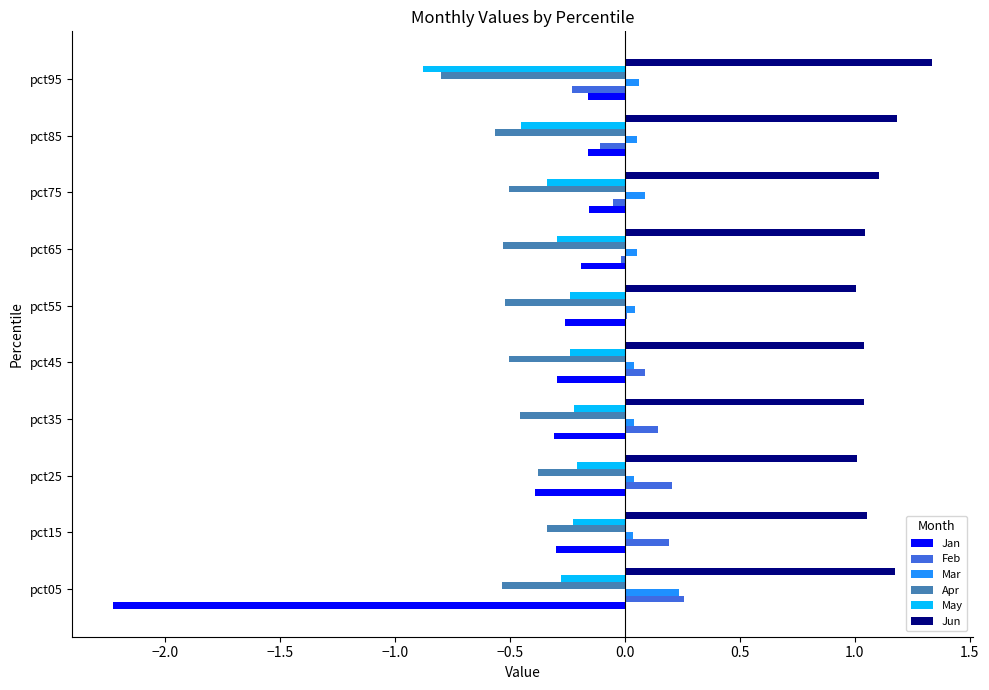

At which category does the chart reach its peak across all series?

pct95